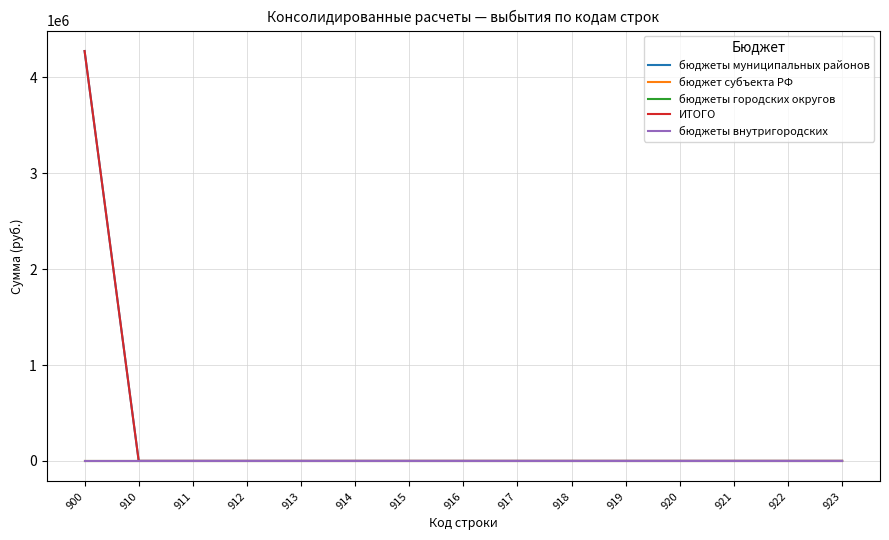

At 911, list the series in order from smallest to largest.

бюджеты муниципальных районов, бюджет субъекта РФ, бюджеты городских округов, ИТОГО, бюджеты внутригородских